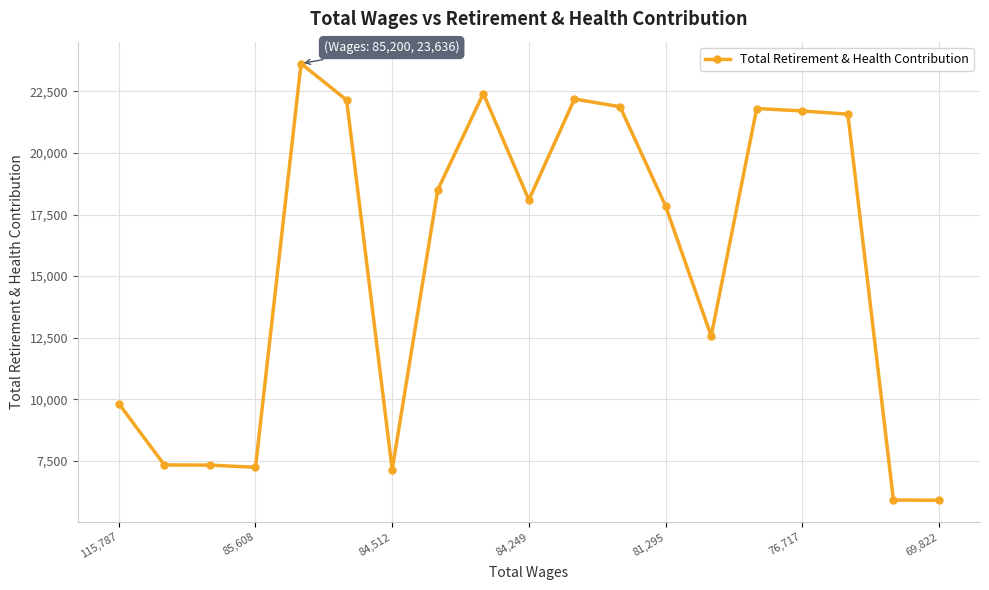

True or false: the data has more than 0 interior local peaks.

True